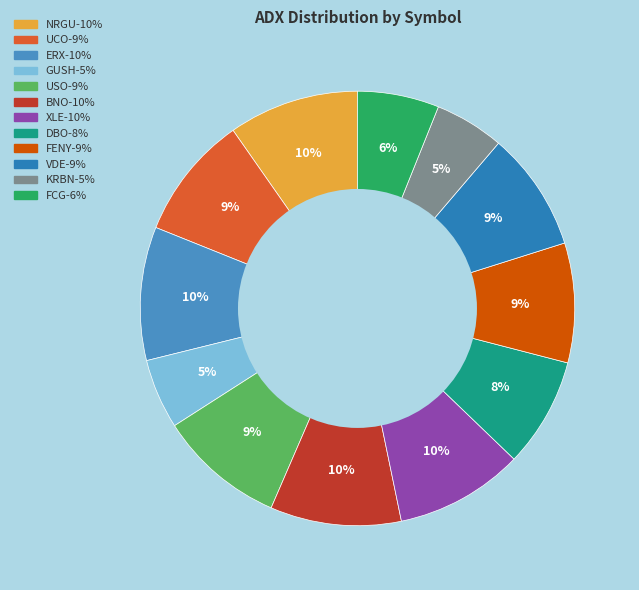

To the nearest percent, what is the average slice percentage?

8%